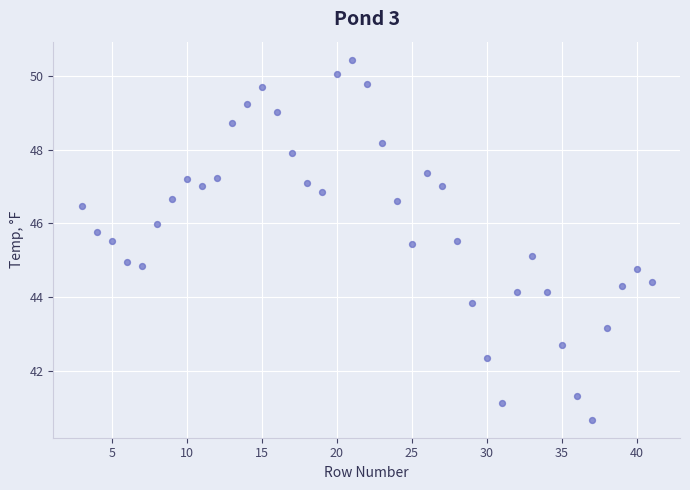

What is the range of Y values (max minus min)?

9.8